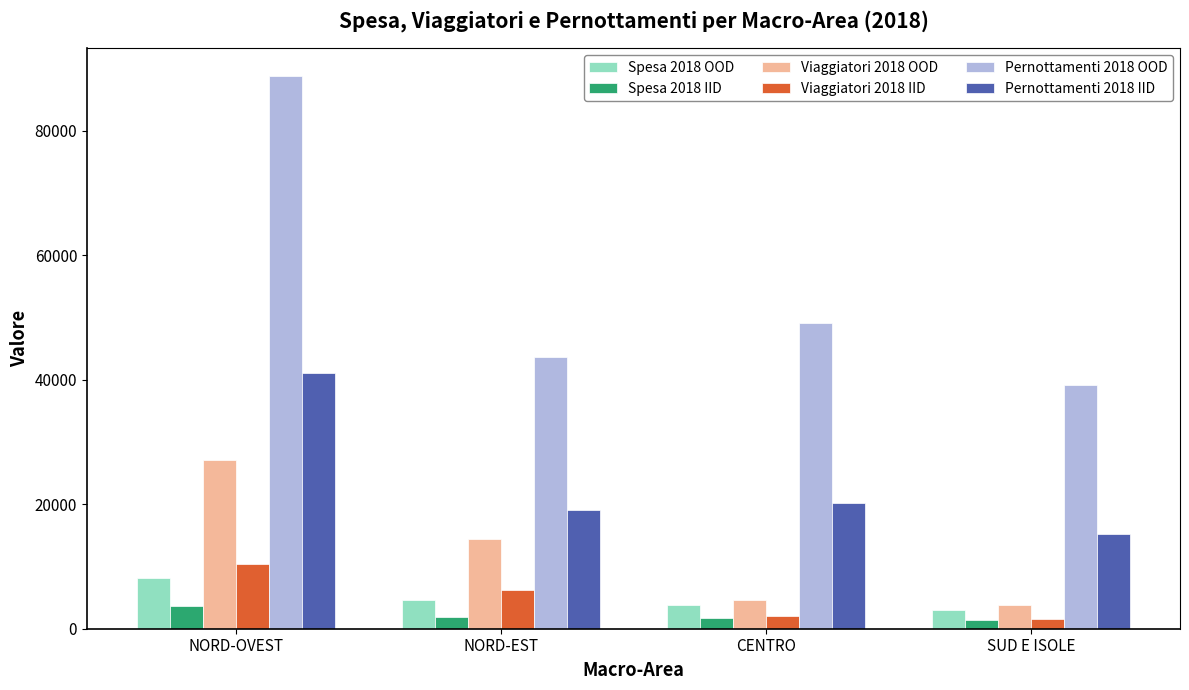

Which series has the widest spread of values?

Pernottamenti 2018 OOD